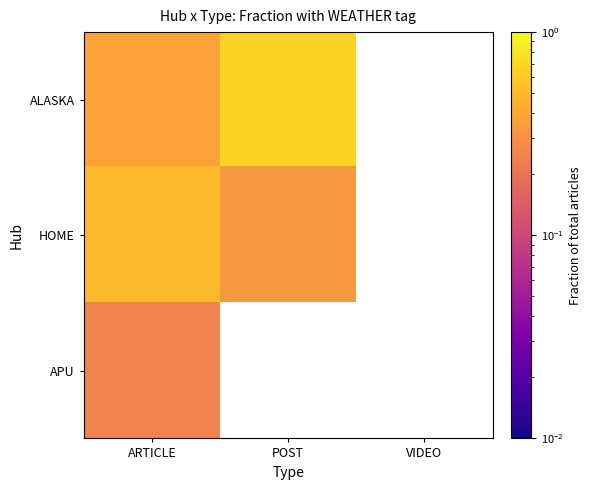

At how many categories does at least one series exceed 0?

2